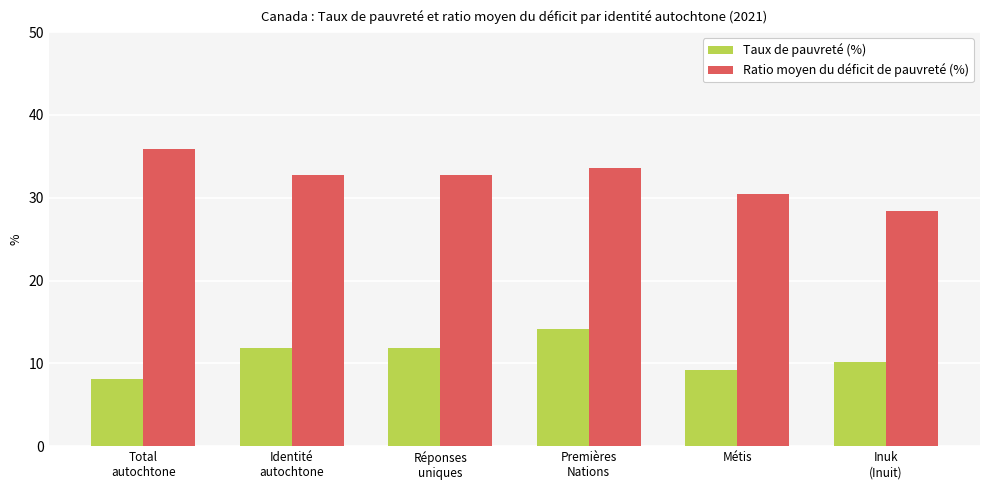

What is the approximate value of Ratio moyen du déficit de pauvreté (%) at Total
autochtone?

35.9